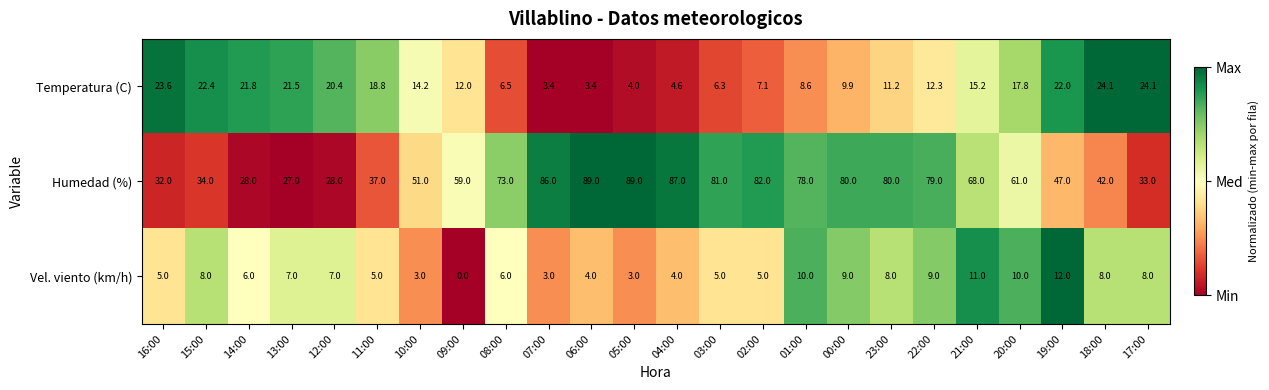

Which series has the largest range (max minus min)?

Humedad (%)